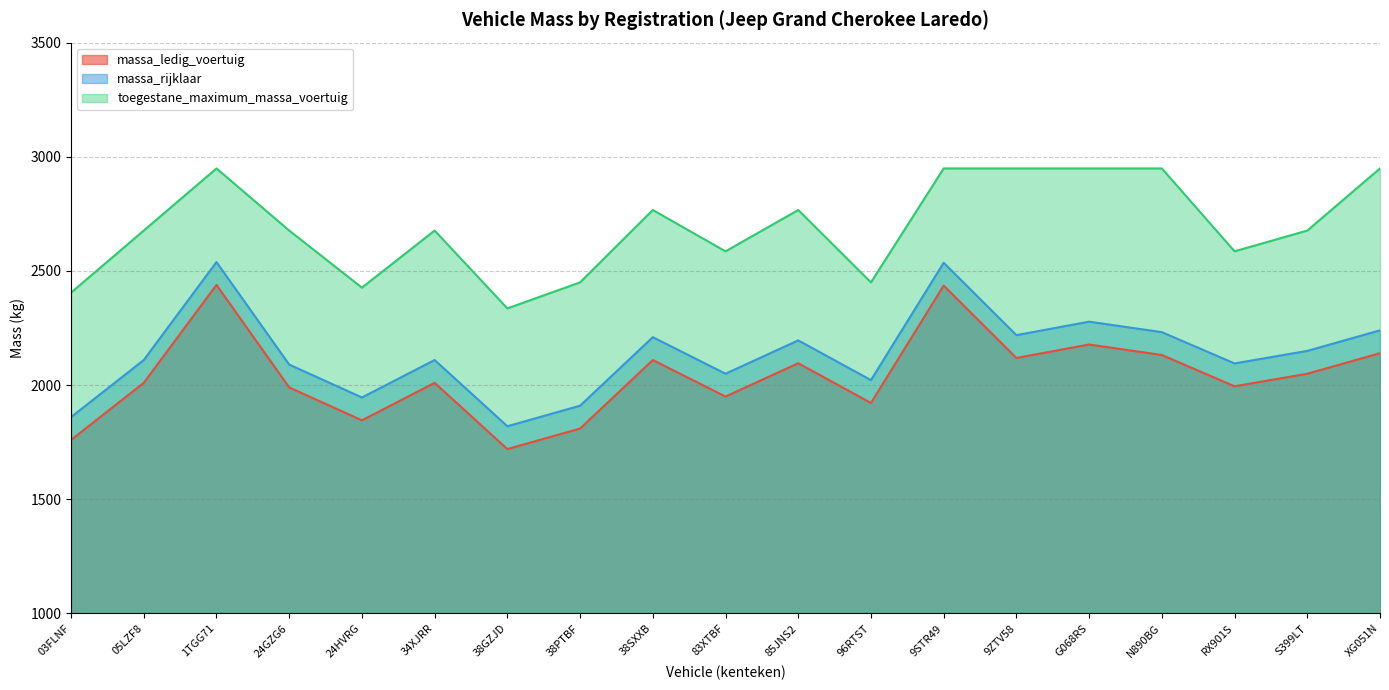

Is it true that toegestane_maximum_massa_voertuig equals 3664 at 83XTBF?

False